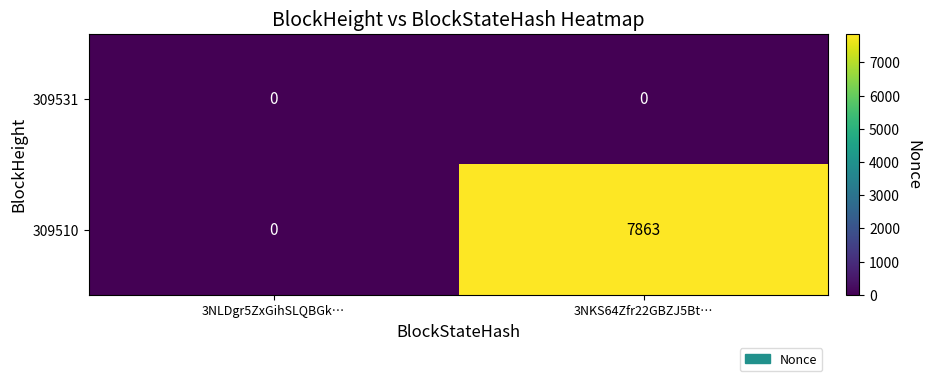

Which category has the highest value across all series?

3NKS64Zfr22GBZJ5Bt…